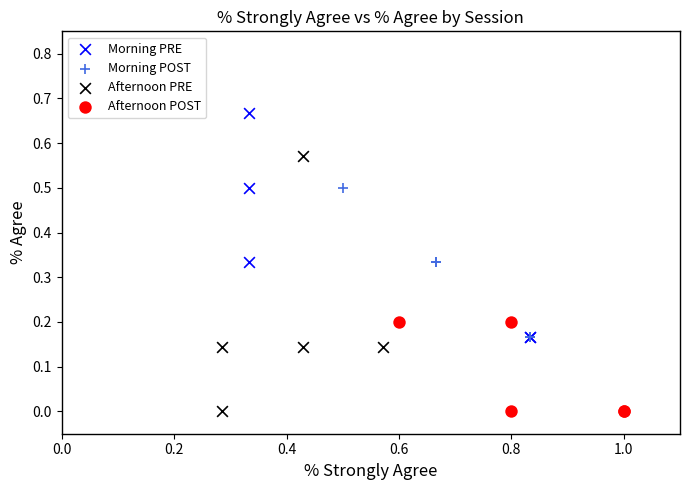

What are all the series names shown in the legend?

Morning PRE, Morning POST, Afternoon PRE, Afternoon POST